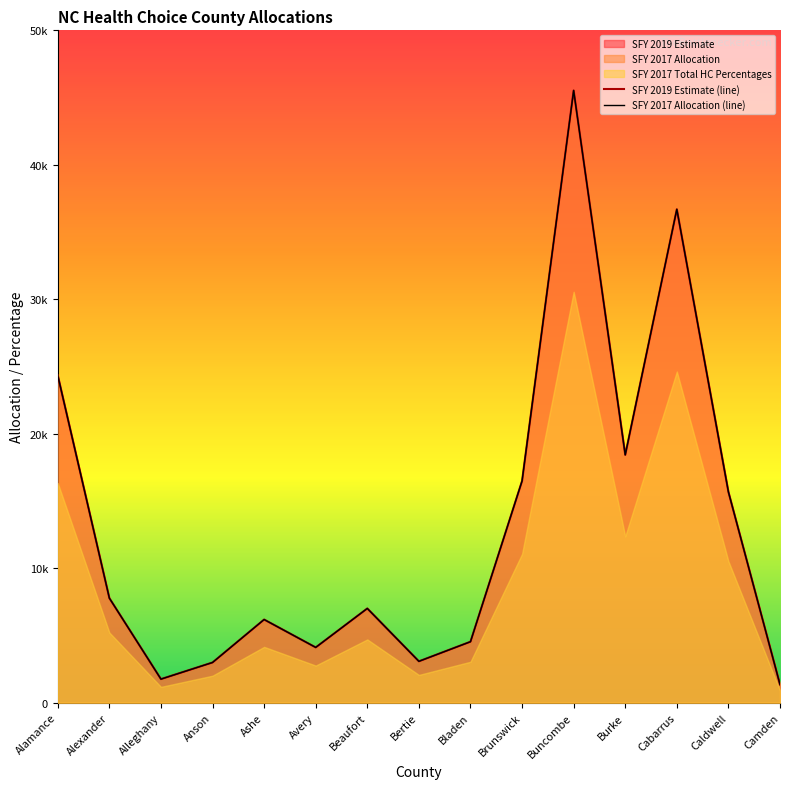

Reading right to left, list all the values displayed in this chart.

SFY 2019 Estimate (line): 1353.0	15675.0	36693.0	18429.0	45528.0	16491.0	4536.0	3077.0	7009.0	4112.0	6185.0	2991.0	1754.0	7777.0	24335.0
SFY 2017 Allocation (line): 1352.7	15674.6	36693.3	18429.1	45527.9	16490.7	4535.8	3077.1	7009.3	4112.5	6184.8	2991.3	1753.6	7777.0	24334.7